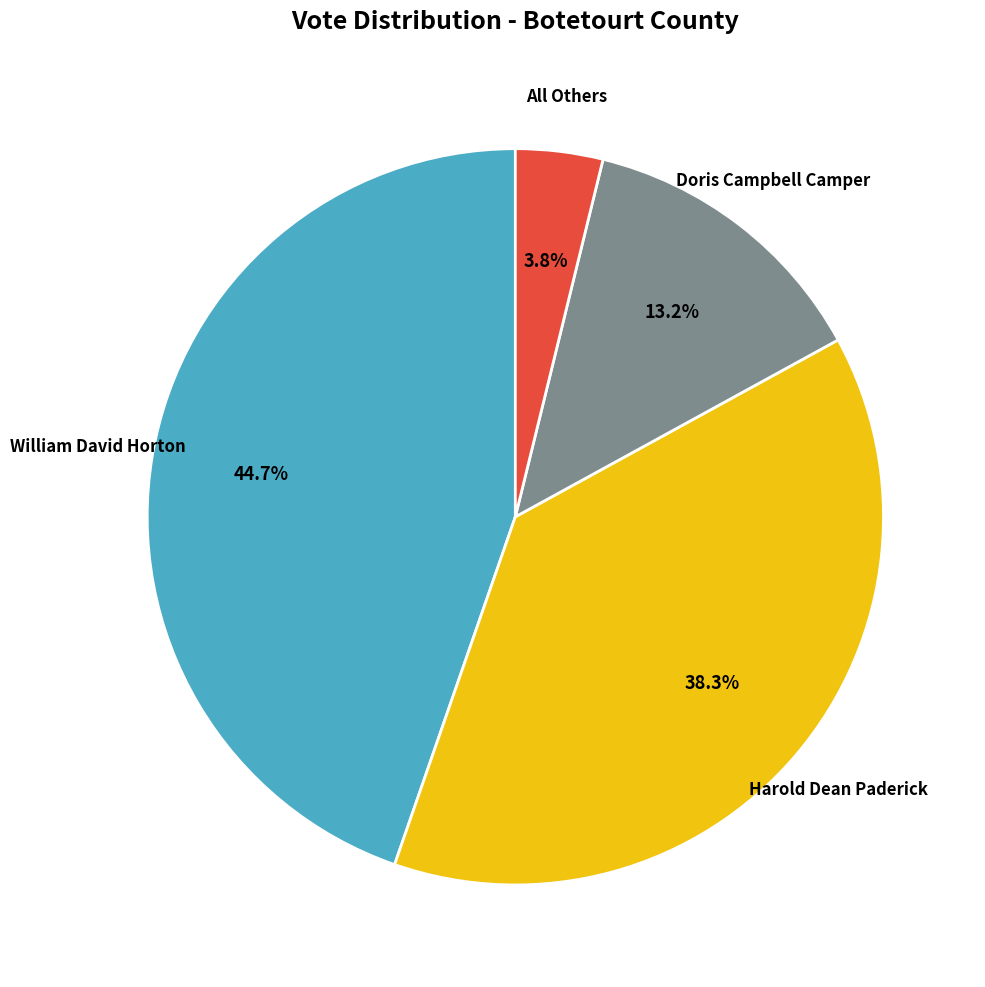

Count the number of slices in the pie.

4